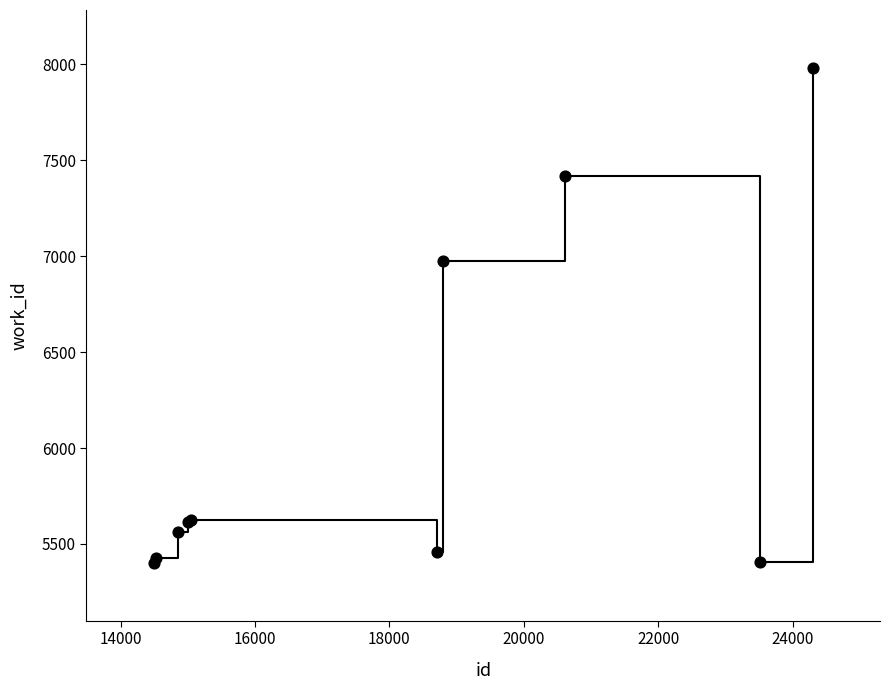

What Y value in the scatter plot is closest to 6692?

6974